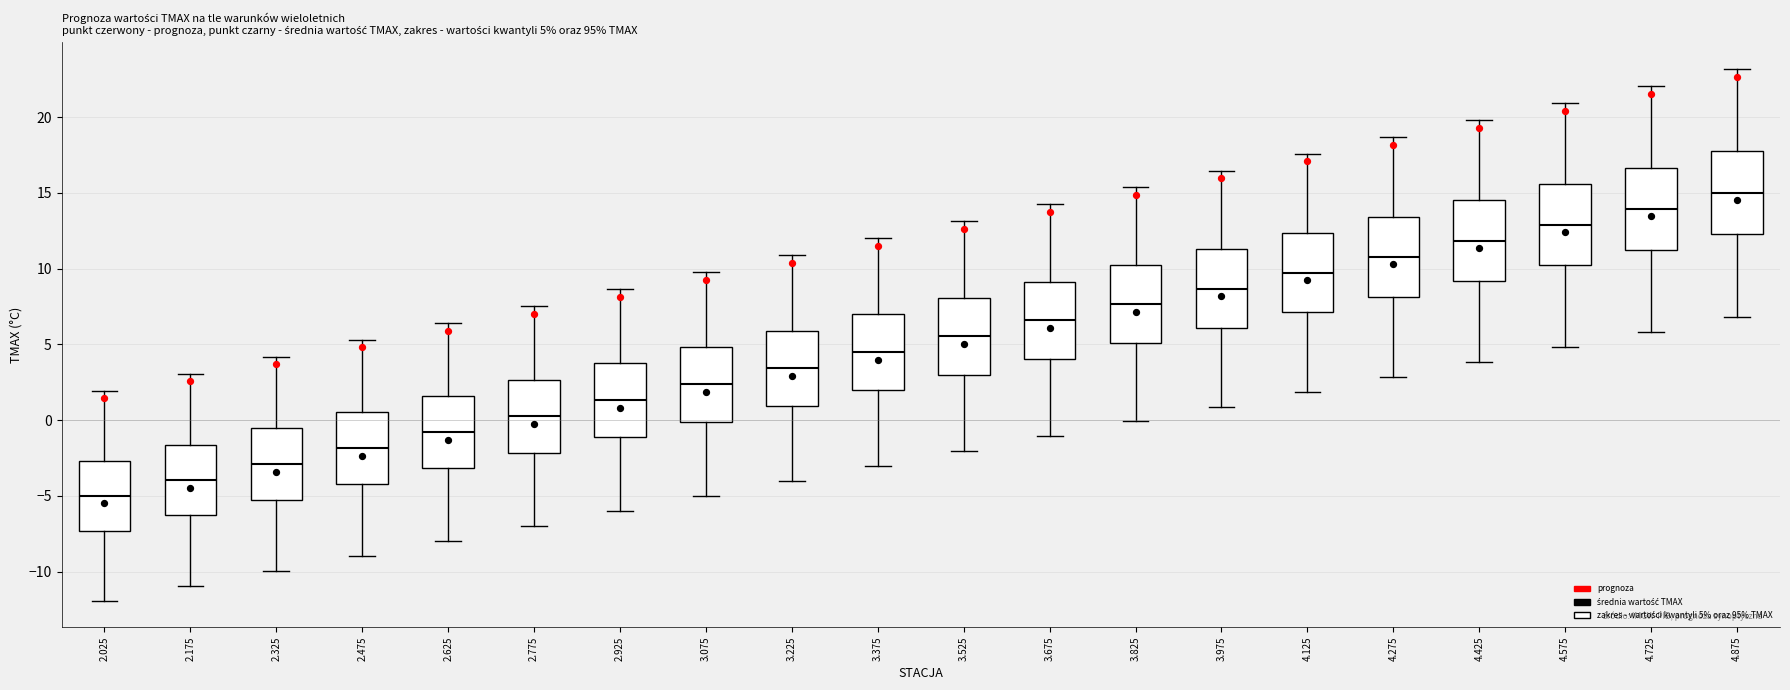

Which box has the highest median line?

4.875